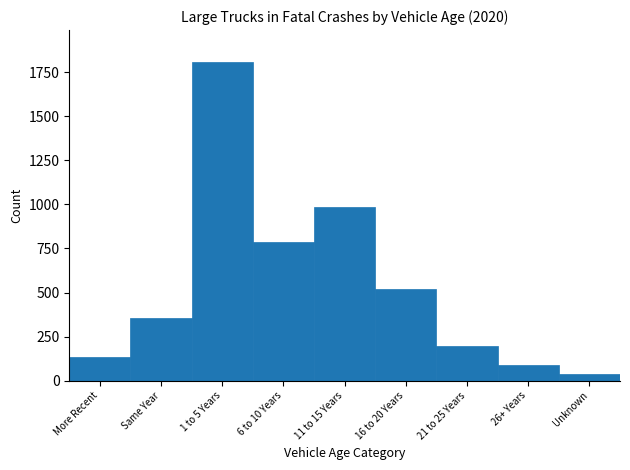

Reading left to right, extract all data points from this chart.

More Recent=137	Same Year=353	1 to 5 Years=1807	6 to 10 Years=786	11 to 15 Years=982	16 to 20 Years=518	21 to 25 Years=198	26+ Years=90	Unknown=38